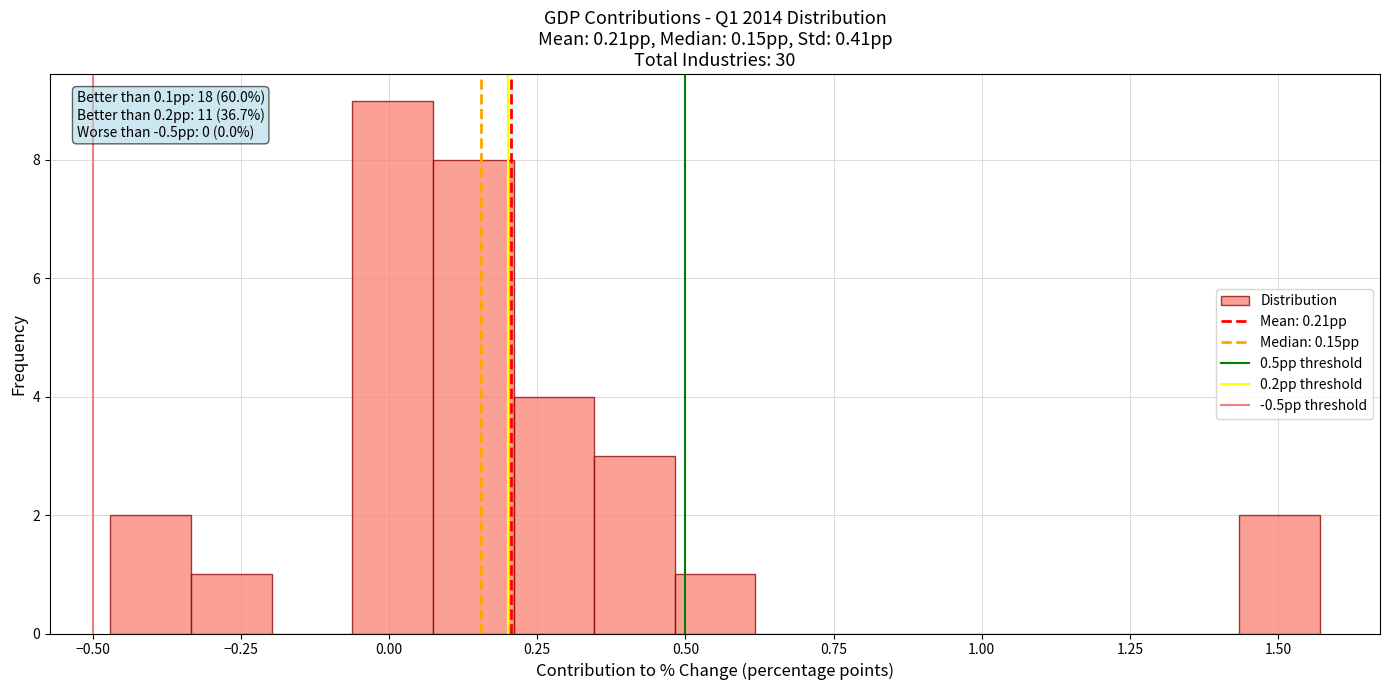

Read against the x-axis, roughly where is the centre of the tallest bar?

0.00